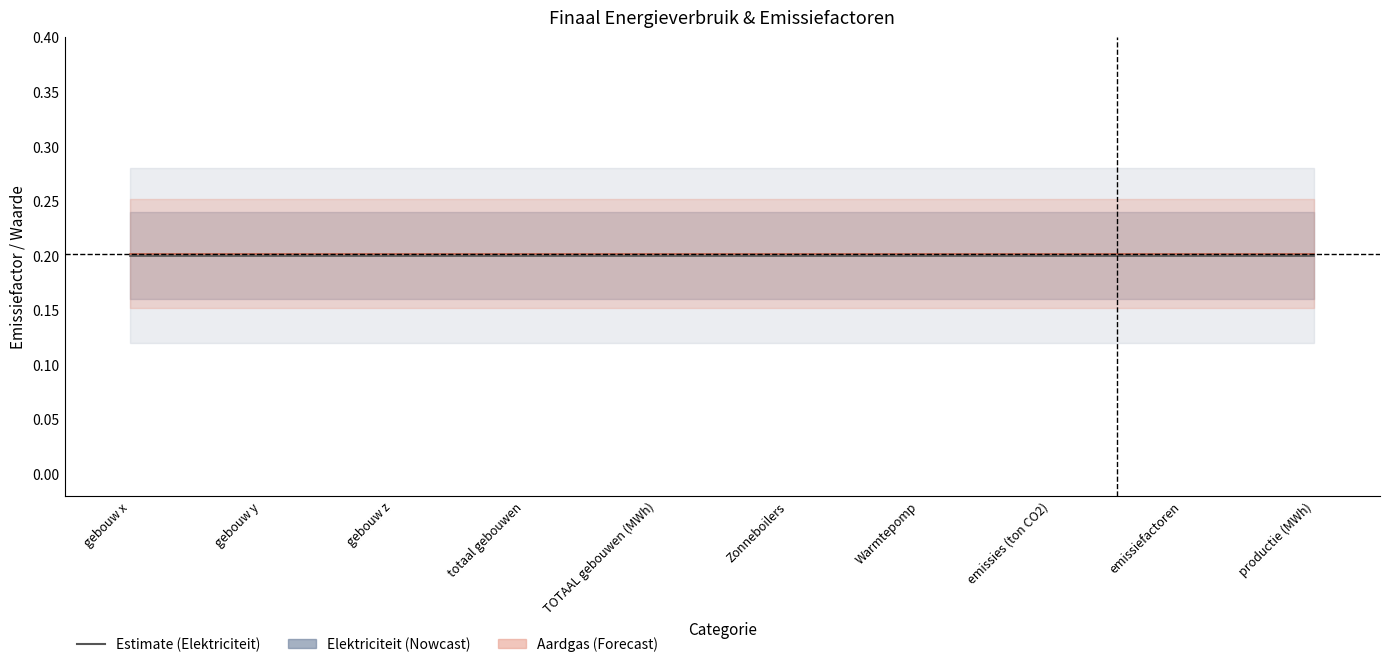

At which label does Aardgas emissiefactor reach its peak?

gebouw x